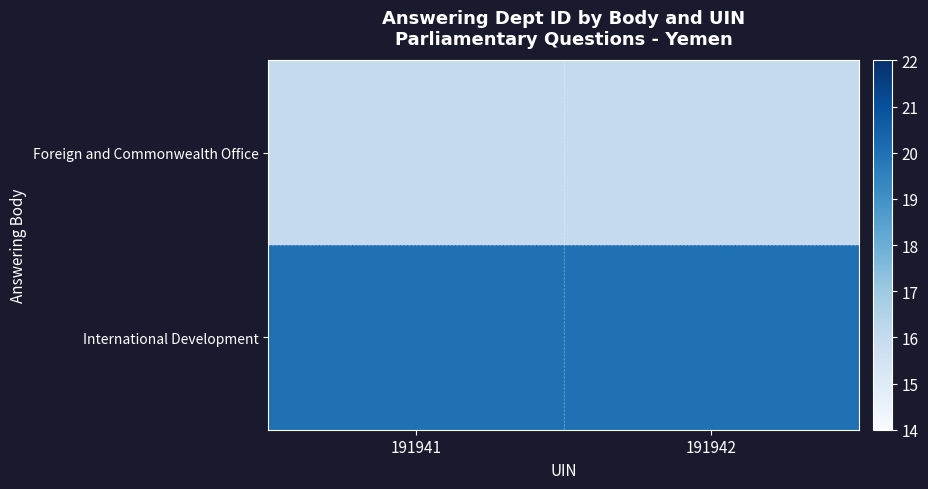

Rank the series at 191941 from lowest to highest value.

Foreign and Commonwealth Office, International Development